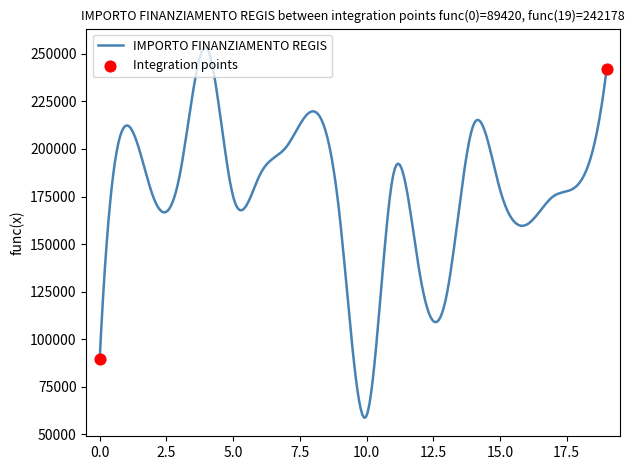

What is the minimum value shown in the chart?

58666.6